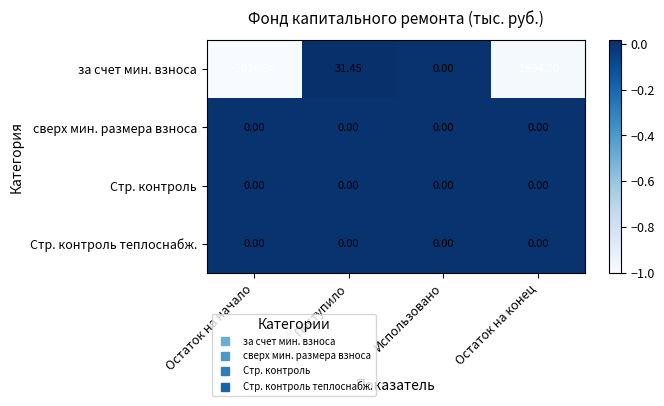

At which category is the sum across all series the highest?

Поступило